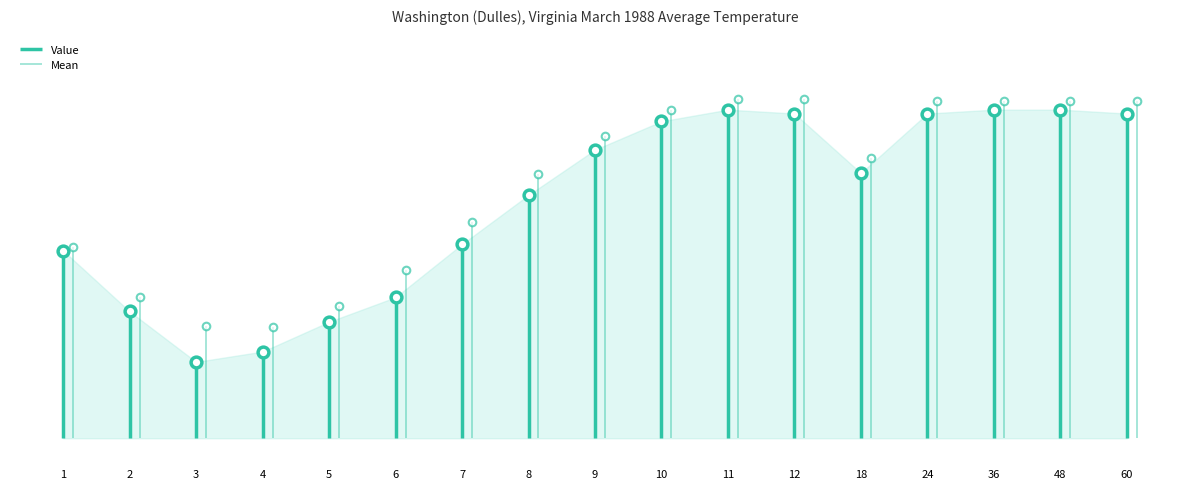

Which series has the largest total across all categories?

Mean